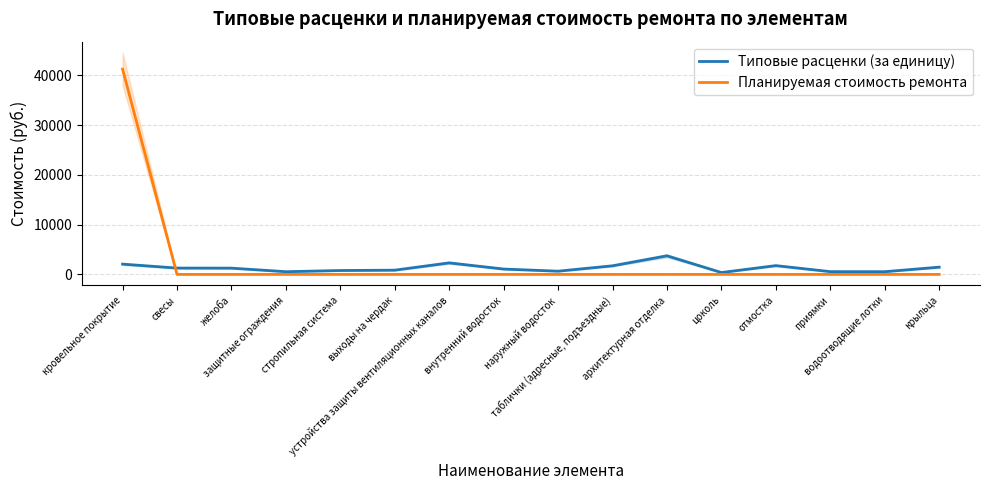

Which series changed the most between наружный водосток and таблички (адресные, подъездные)?

Типовые расценки (за единицу)